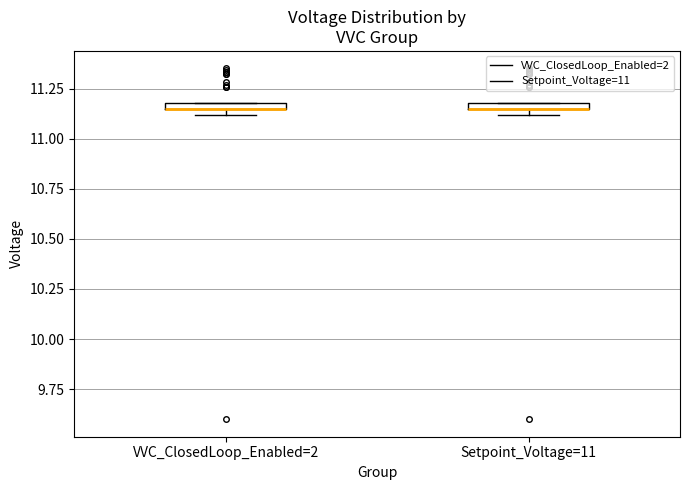

Where is the upper edge of the box for VVC_ClosedLoop_Enabled=2 on the y-axis? The values are not printed on the chart, so give them approximately, as read against the axis.

11.20